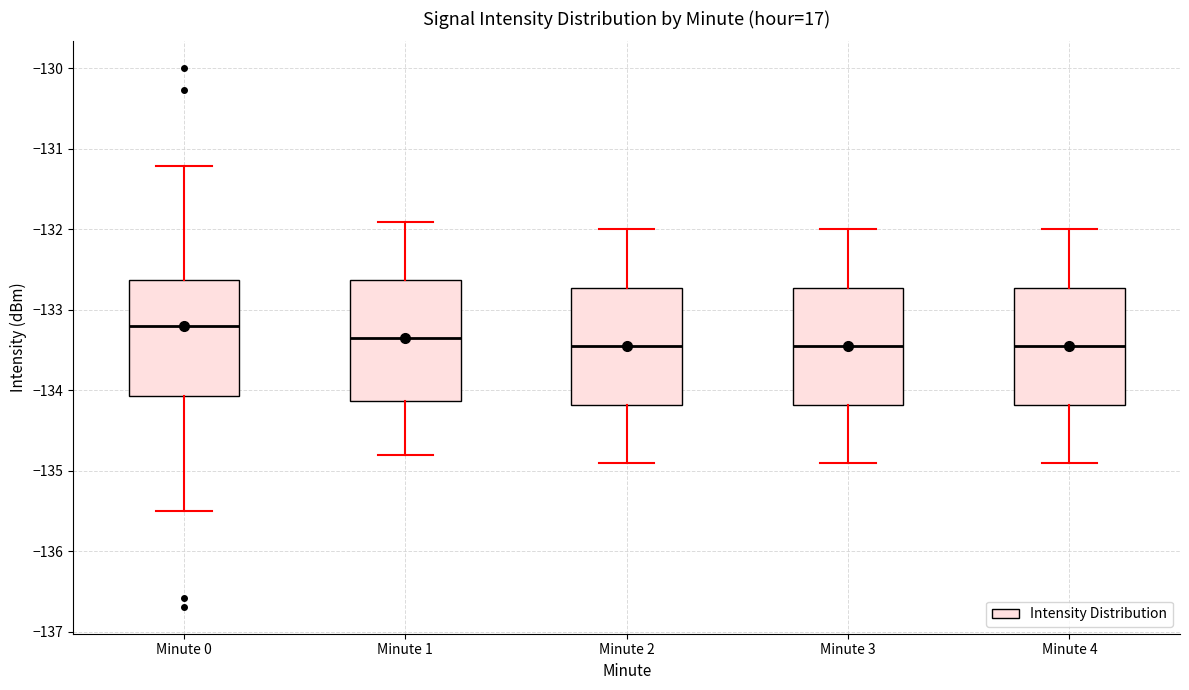

Reading left to right, transcribe this box plot: for each box, give where its median line is, the range the box spans, and where its two whiskers end, as read against the y-axis. The values are not printed on the chart, so give them approximately, as read against the axis.

Minute 0: median -133.2, box -134.1 to -132.6, whiskers -135.5 to -131.2
Minute 1: median -133.3, box -134.1 to -132.6, whiskers -134.8 to -131.9
Minute 2: median -133.4, box -134.2 to -132.7, whiskers -134.9 to -132.0
Minute 3: median -133.4, box -134.2 to -132.7, whiskers -134.9 to -132.0
Minute 4: median -133.4, box -134.2 to -132.7, whiskers -134.9 to -132.0